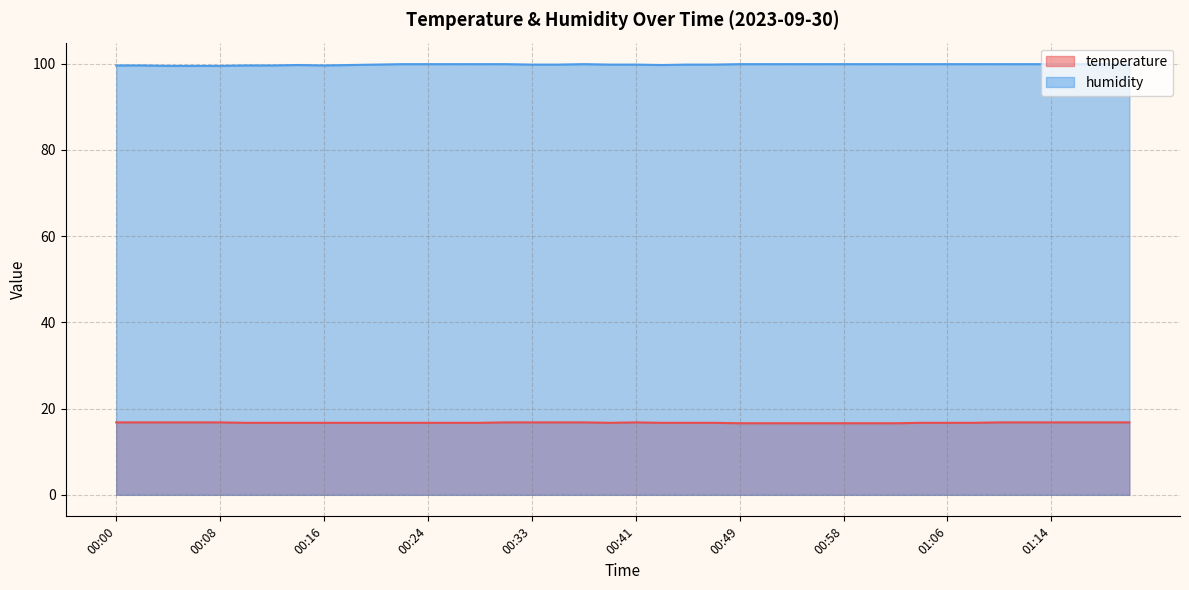

At how many categories does at least one series exceed 73?

40